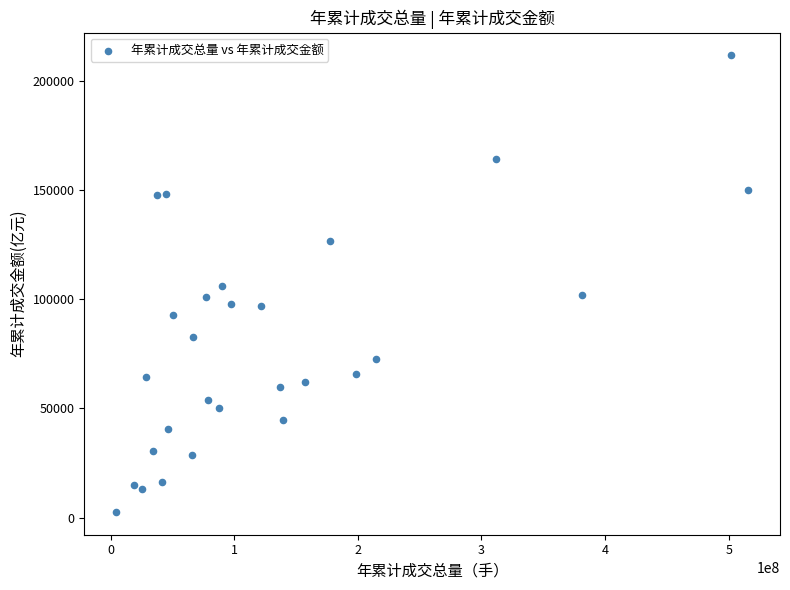

What is the range of Y values (max minus min)?

208878.3